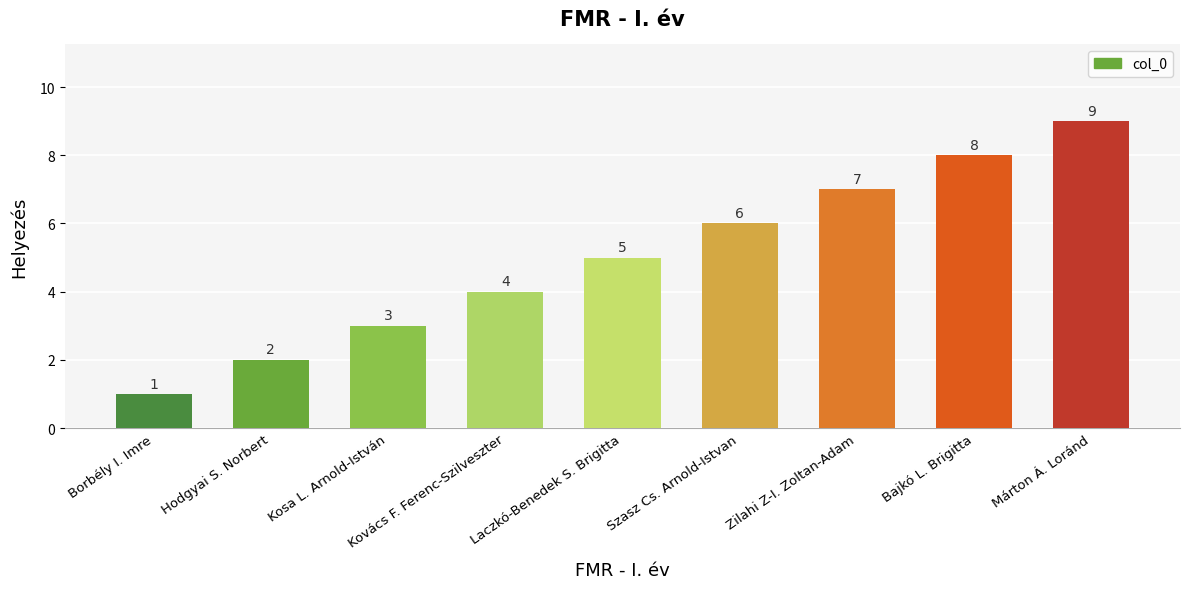

What is the sum of the values at Hodgyai S. Norbert and Bajkó L. Brigitta?

10